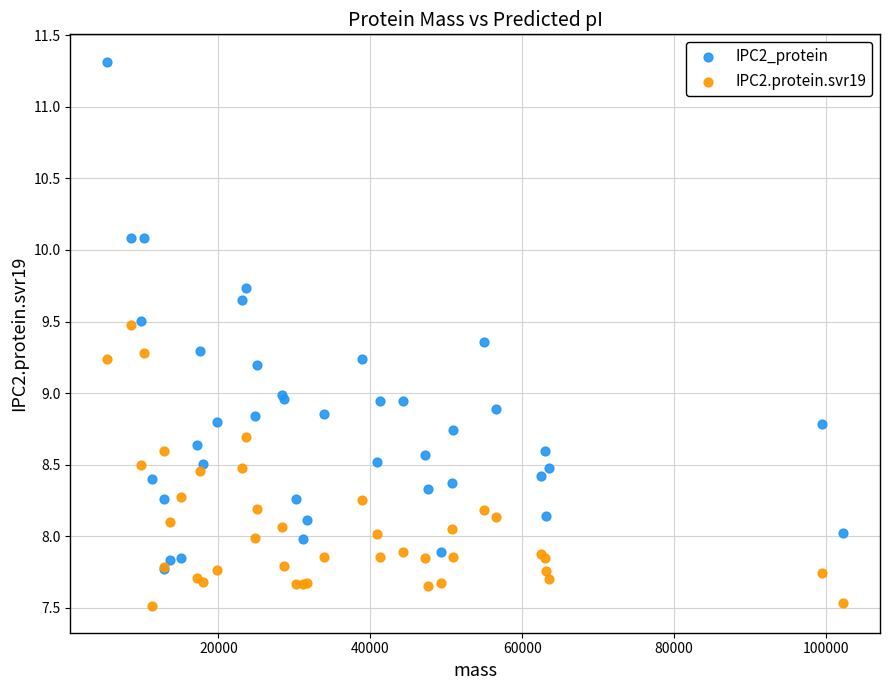

Which series has the largest Y range (max minus min)?

IPC2_protein